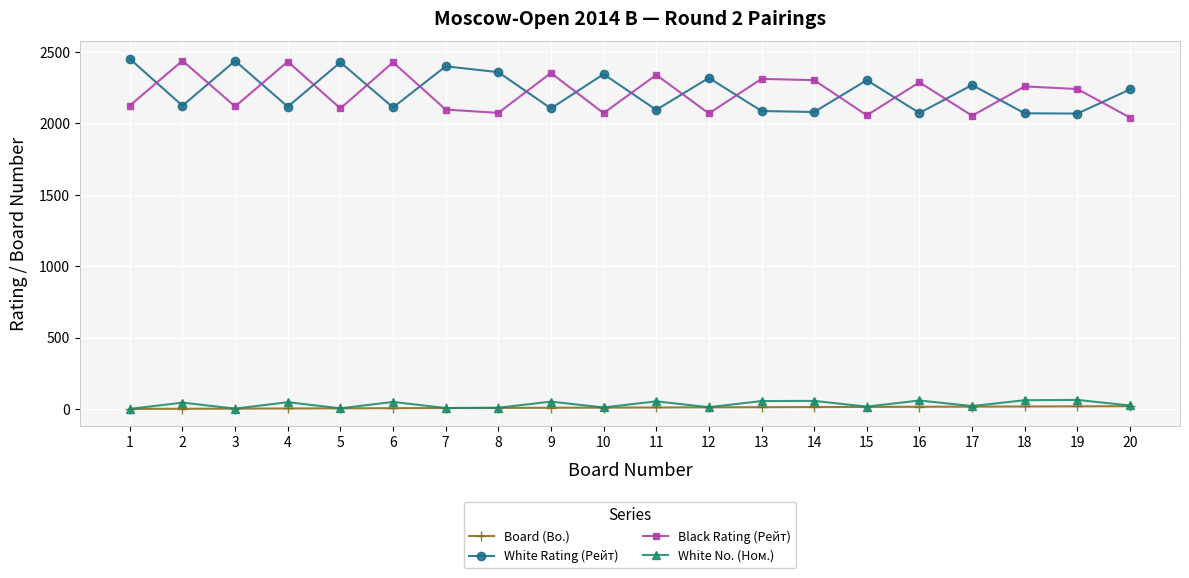

Between 7 and 12, which series saw the biggest shift?

White Rating (Рейт)